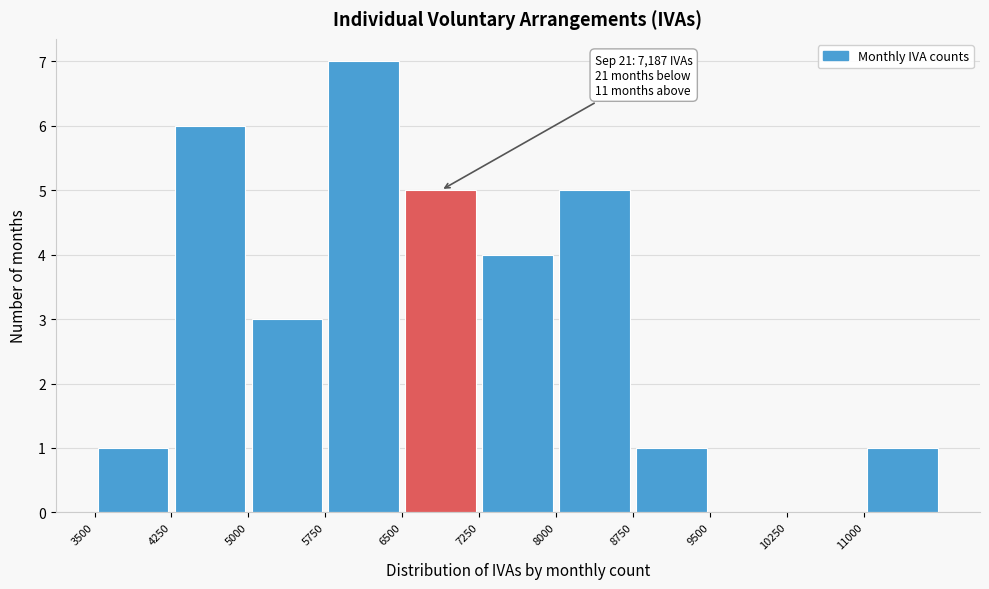

Over which range of the x-axis is the bar tallest?

5750 to 6500